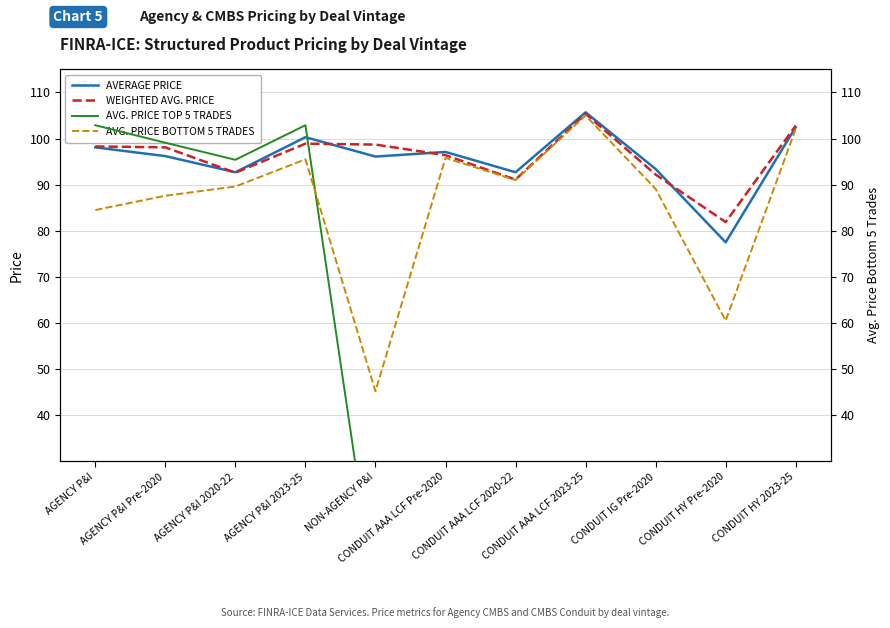

Rank the series by their maximum value, from lowest to highest.

AVG. PRICE TOP 5 TRADES, AVG. PRICE BOTTOM 5 TRADES, WEIGHTED AVG. PRICE, AVERAGE PRICE